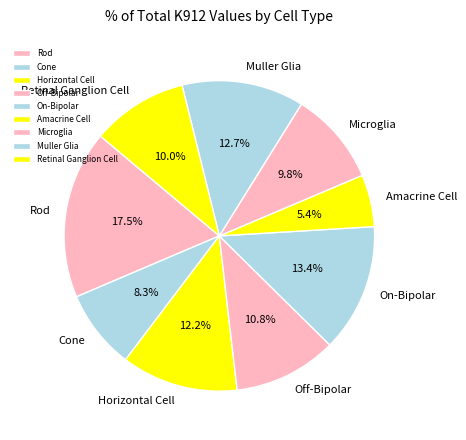

Count the number of slices in the pie.

9